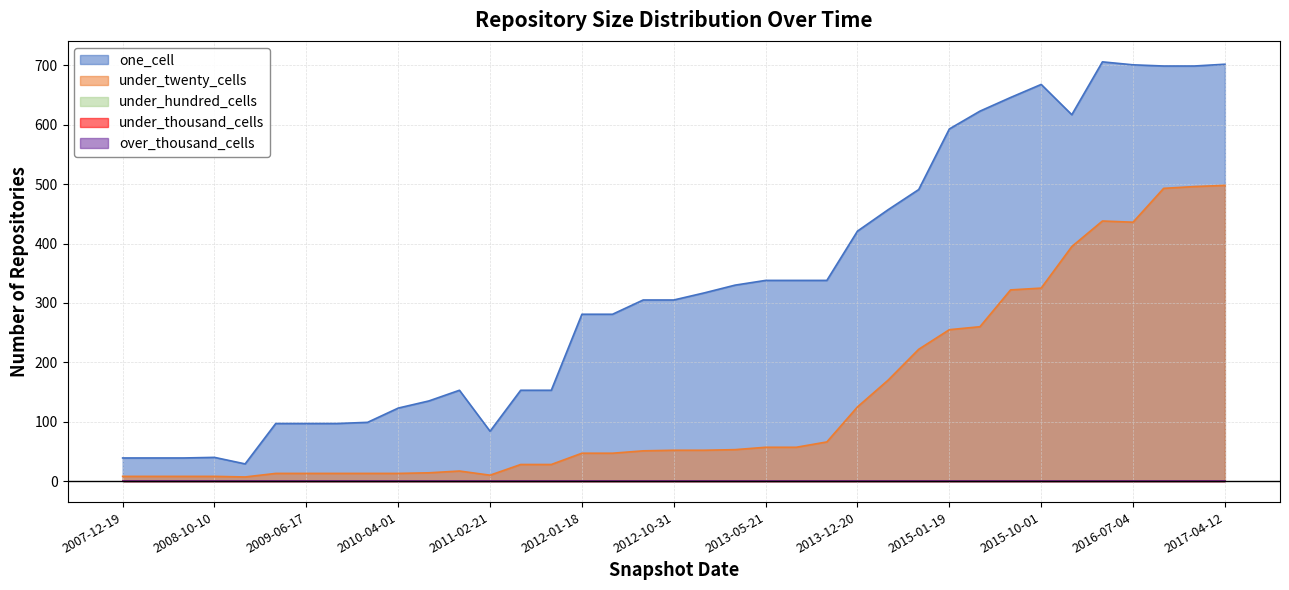

Does the chart have visible grid lines?

Yes